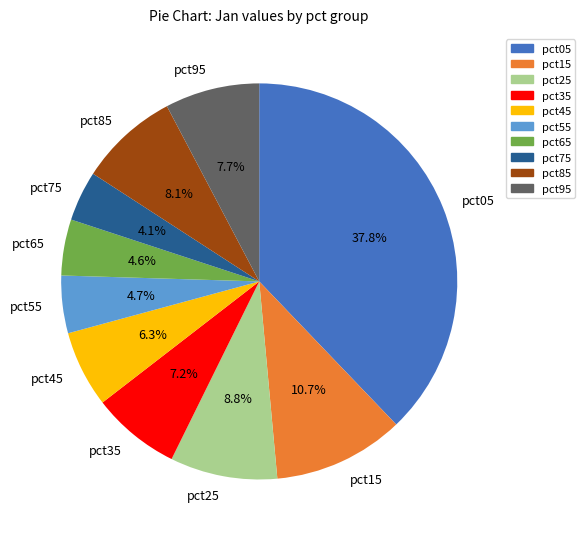

Which category has the biggest portion of the pie?

pct05